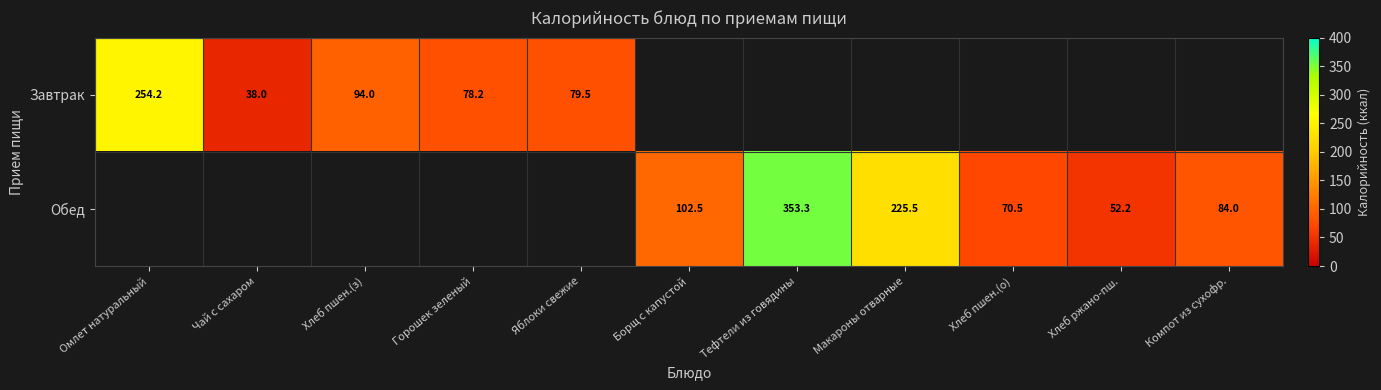

The Обед series shows 70.5 at Хлеб пшен.(о). True or false?

True